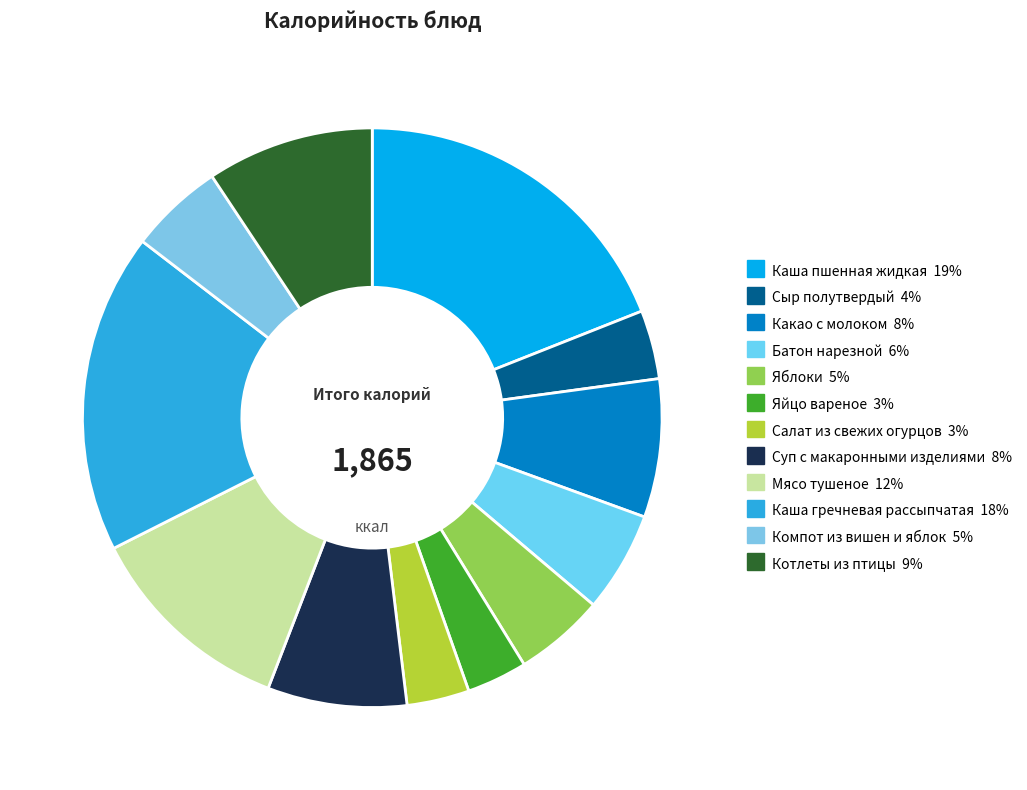

What is the change in value from Компот из вишен и яблок to Котлеты из птицы?

+76.0